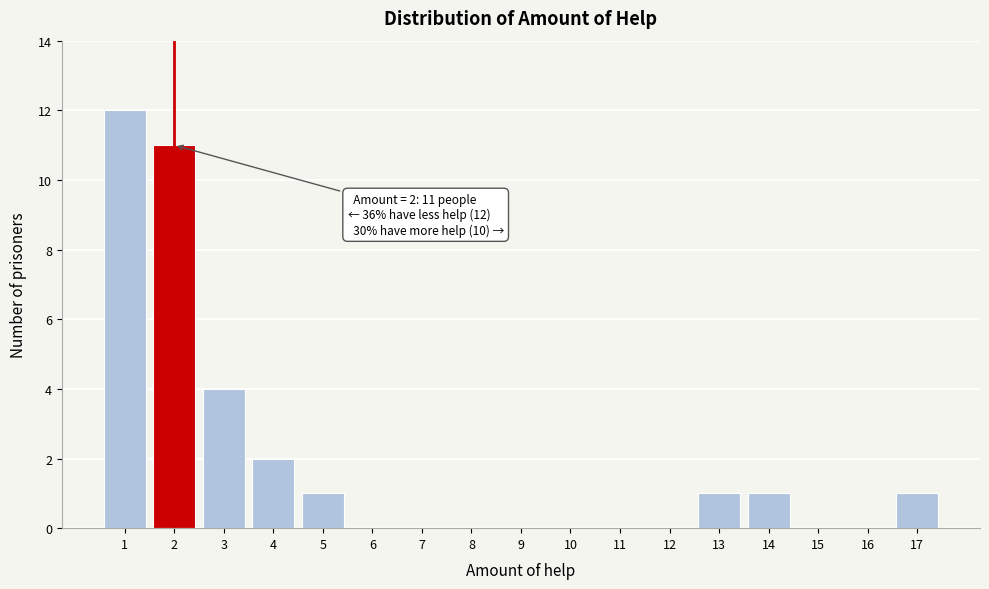

Reading right to left, transcribe all the data shown in this chart.

17=1	16=0	15=0	14=1	13=1	12=0	11=0	10=0	9=0	8=0	7=0	6=0	5=1	4=2	3=4	2=11	1=12